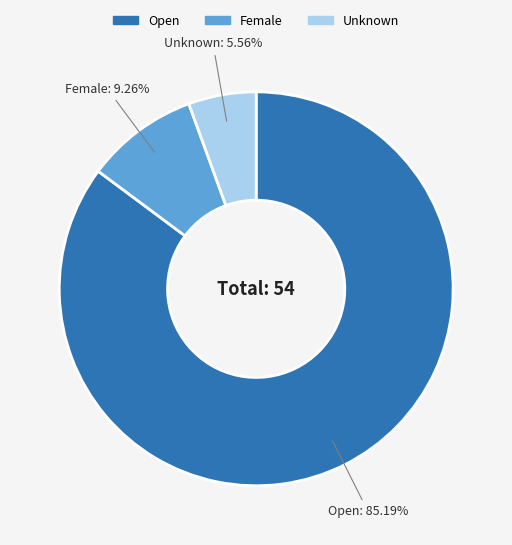

True or false: Unknown accounts for 16% of the total.

False